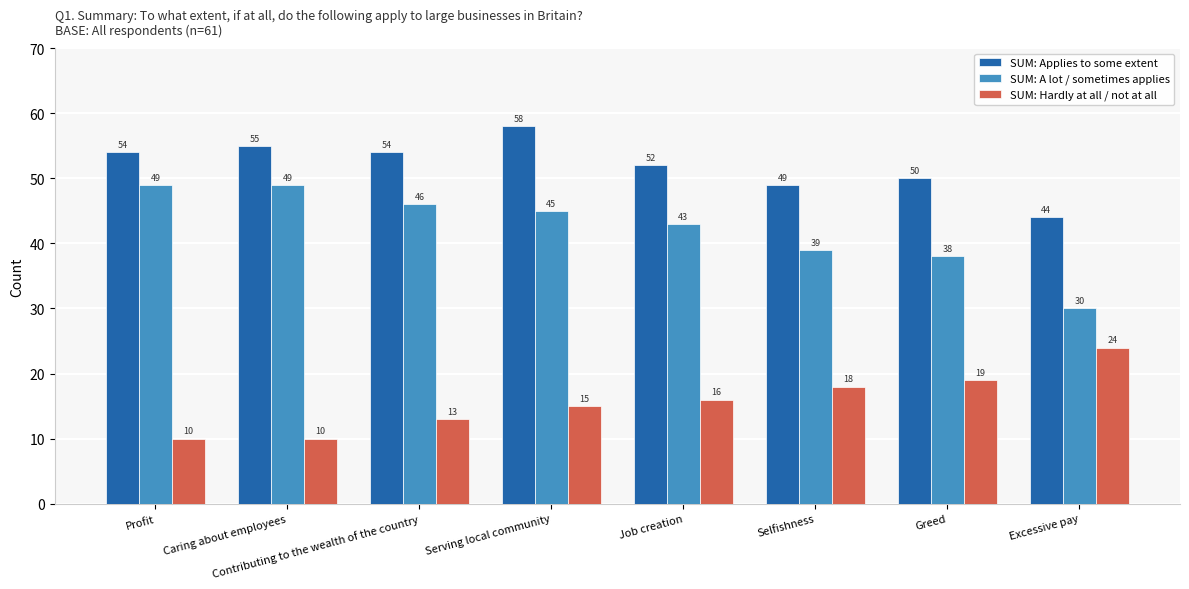

Reading left to right, list all the values displayed in this chart.

SUM: Applies to some extent: 54	55	54	58	52	49	50	44
SUM: A lot / sometimes applies: 49	49	46	45	43	39	38	30
SUM: Hardly at all / not at all: 10	10	13	15	16	18	19	24